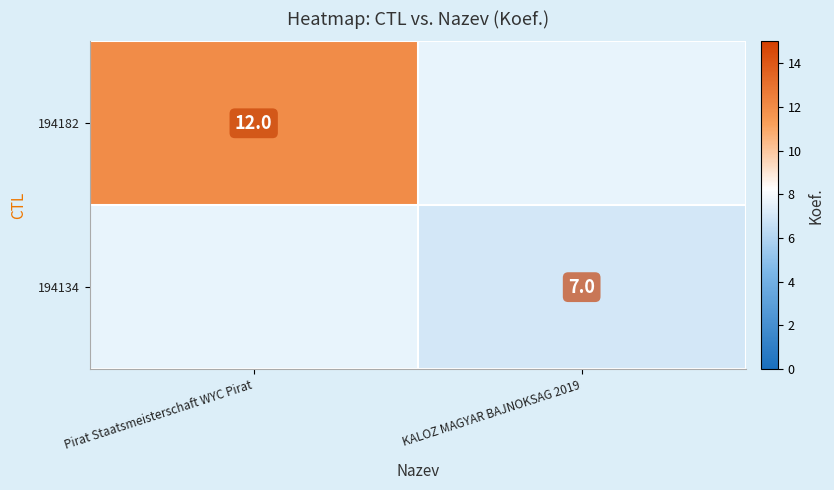

The value of 194134 at KALOZ MAGYAR BAJNOKSAG 2019 is 4. True or false?

False